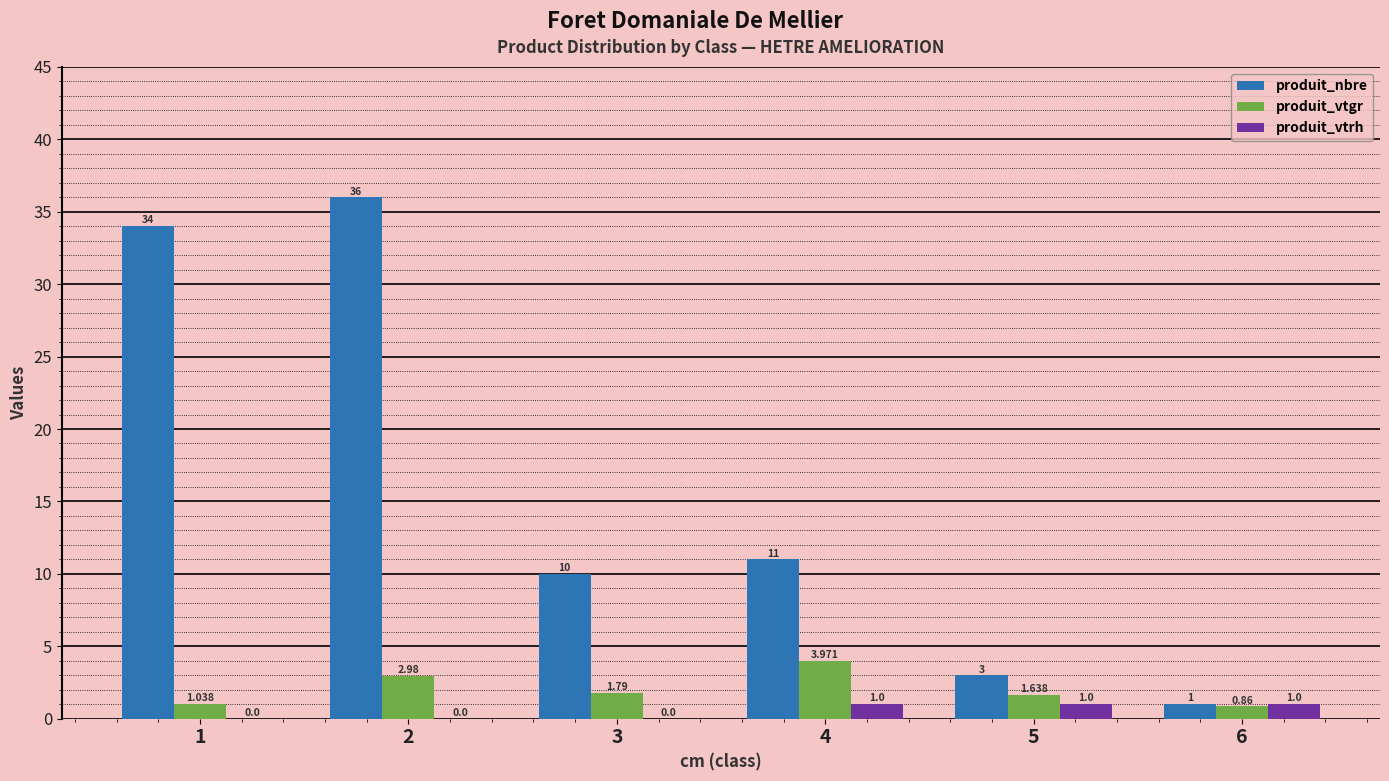

Is it true that produit_nbre equals 5.0 at 5?

False